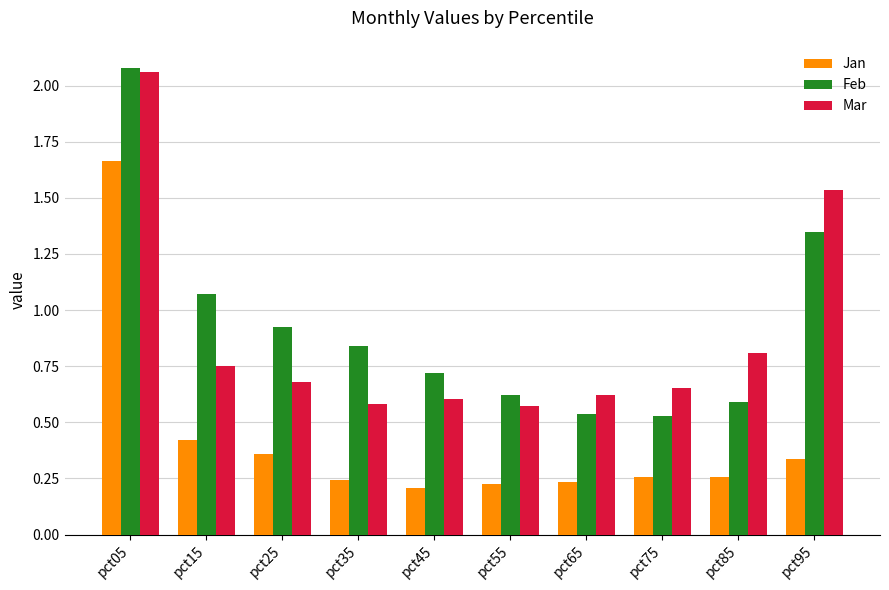

Rank the series at pct45 from highest to lowest value.

Feb, Mar, Jan